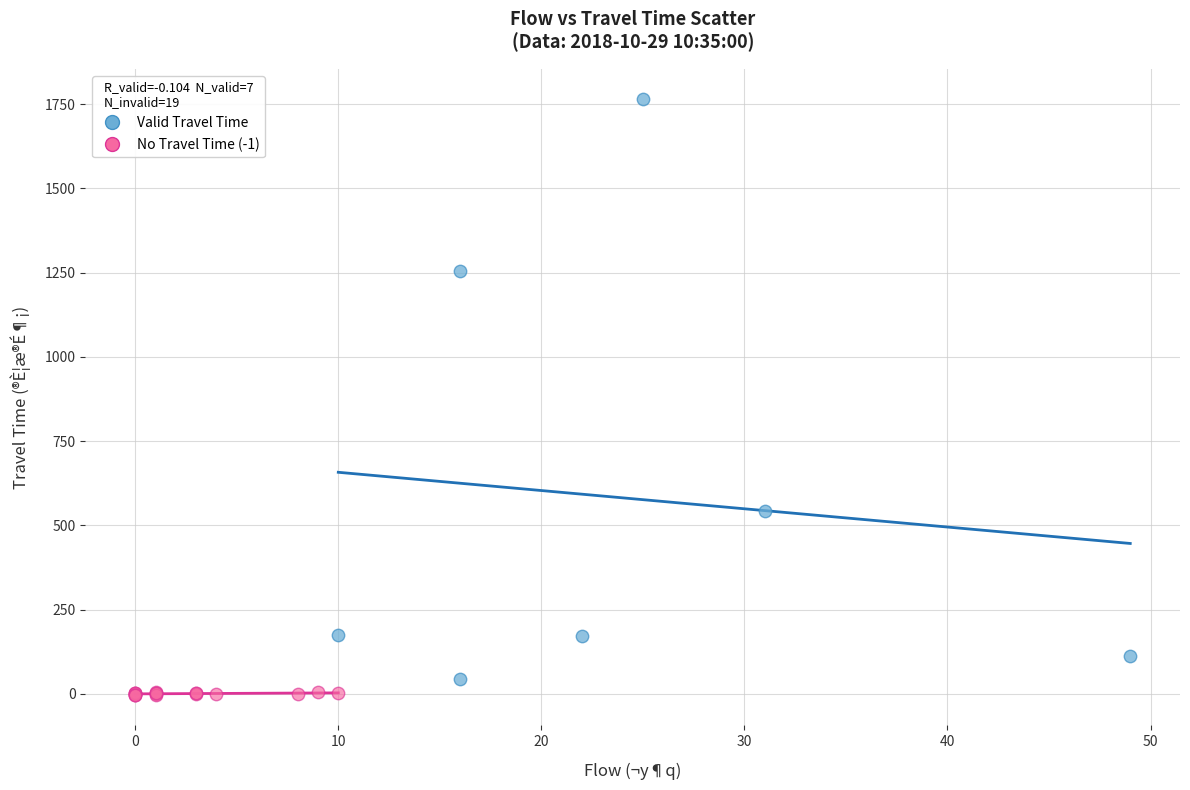

Which series has the widest spread of Y values?

Valid Travel Time